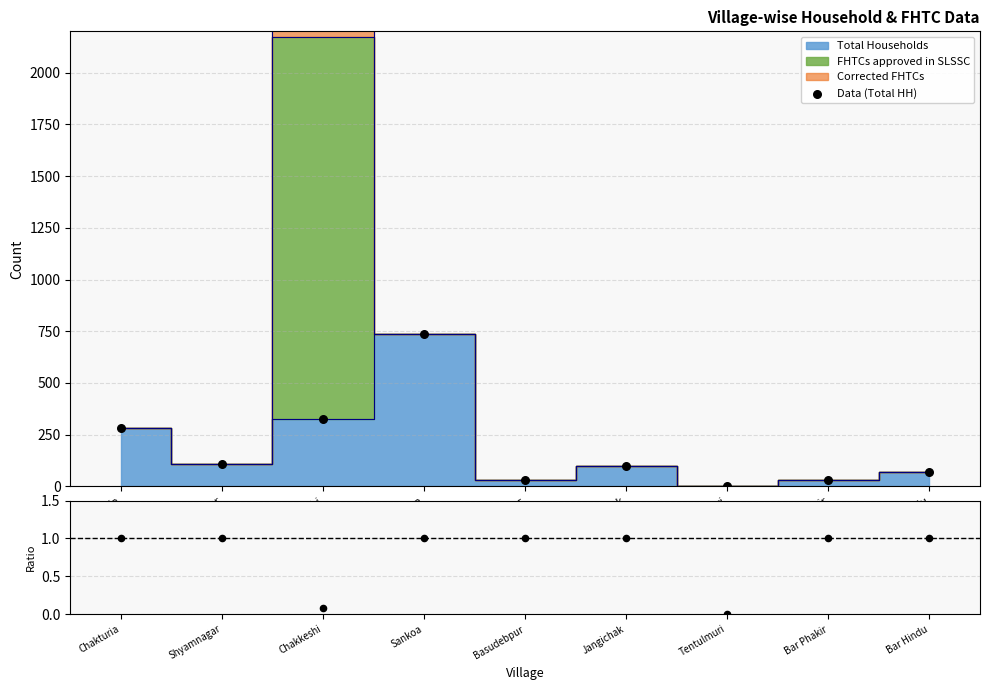

At which category is the sum across all series the highest?

Sankoa